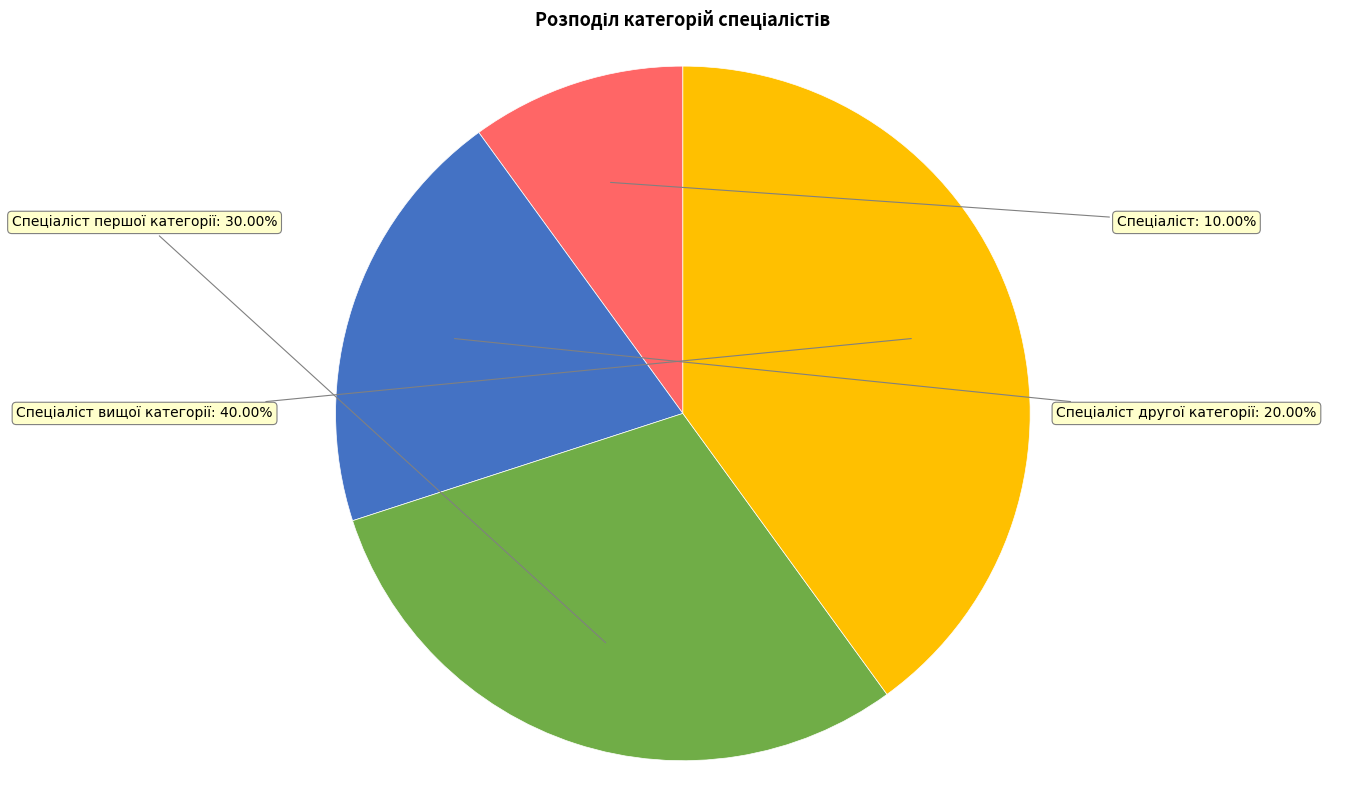

Is there any slice that represents more than half of the pie?

No